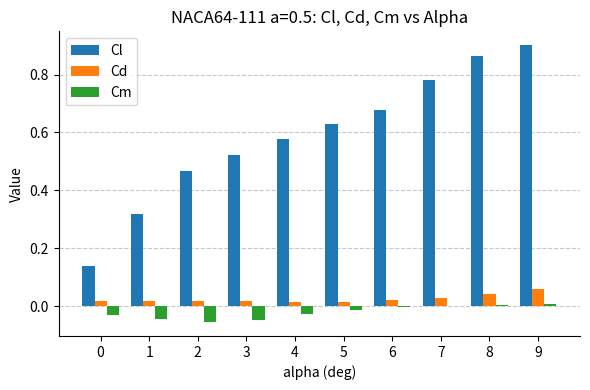

How many categories are shown in the chart?

10